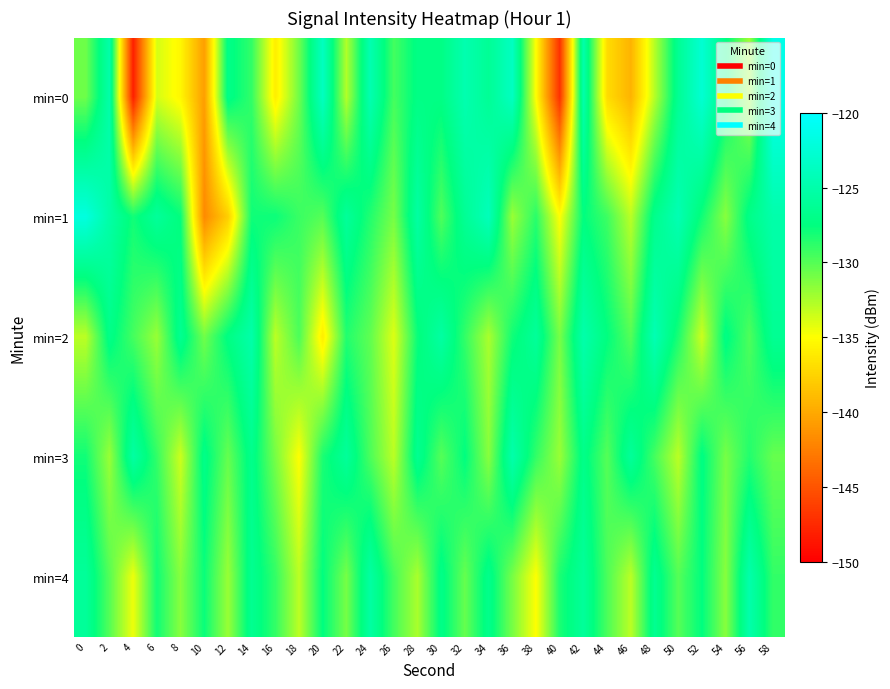

Which series has the largest total across all categories?

min=1